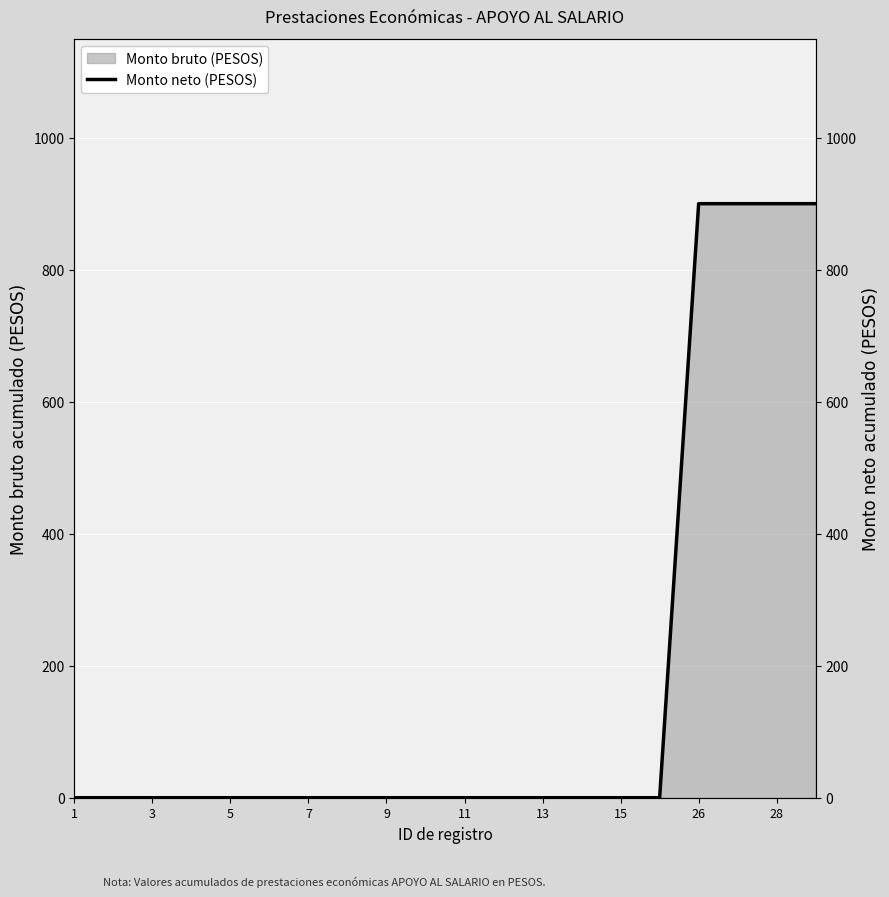

What is the maximum value for Monto bruto (PESOS)?

900